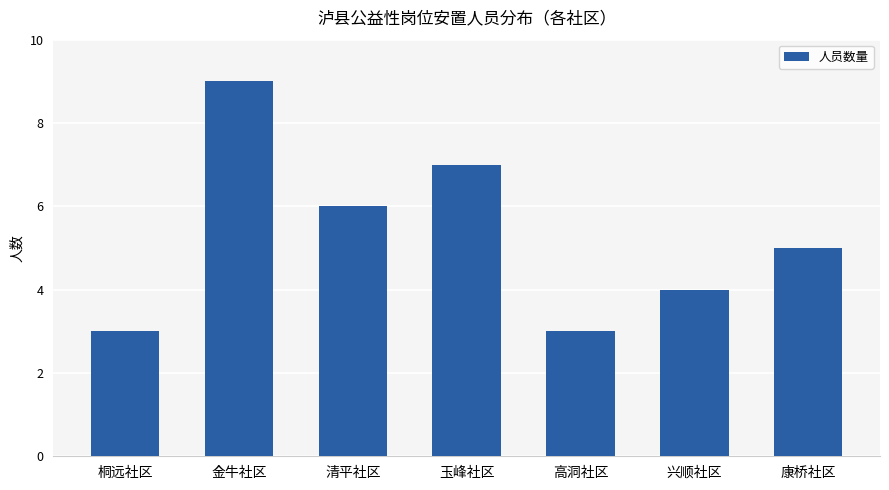

What is the average value?

5